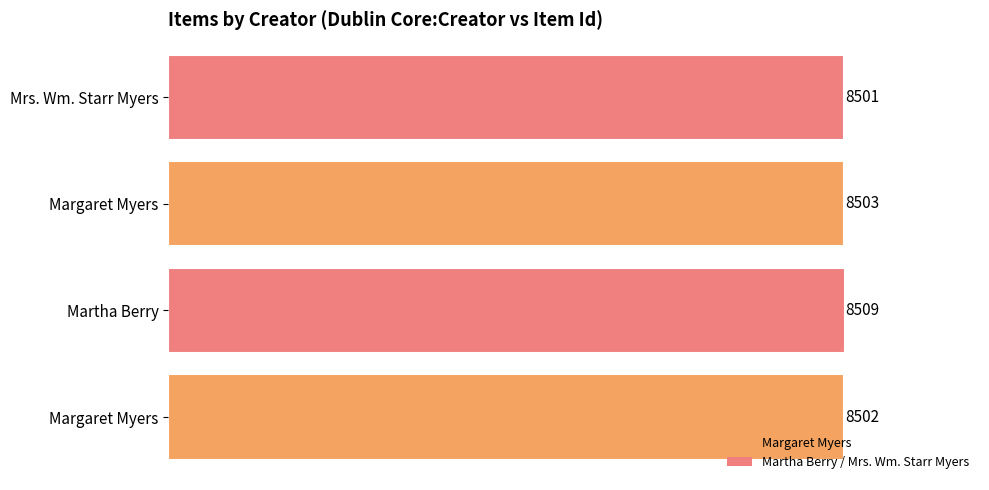

What is the sum of all values?

34015